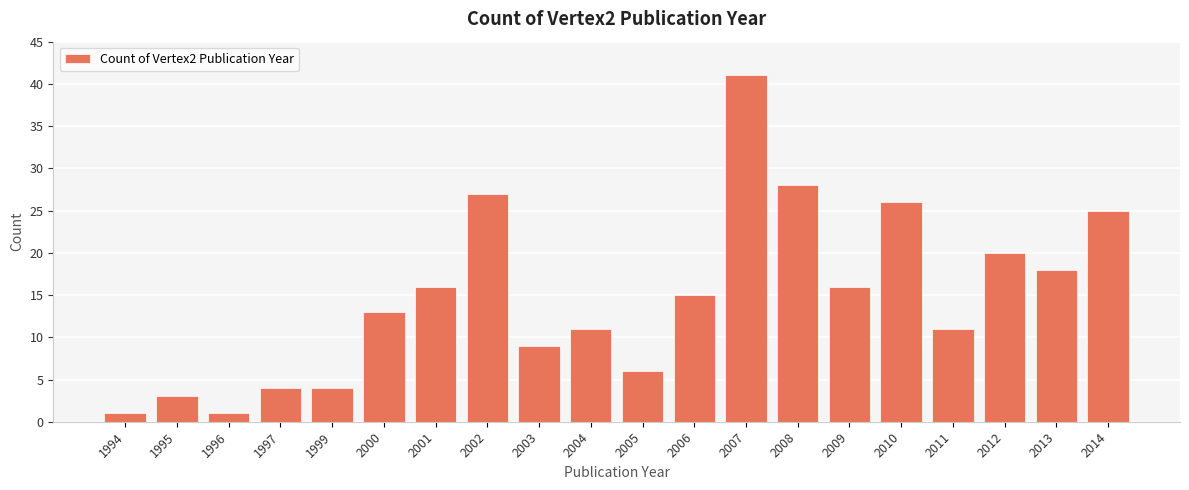

Reading right to left, transcribe all the data shown in this chart.

25	18	20	11	26	16	28	41	15	6	11	9	27	16	13	4	4	1	3	1